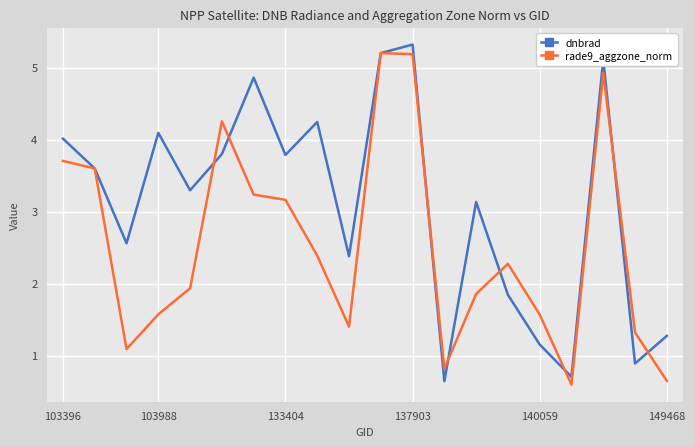

What is the minimum value shown in the chart?

0.6